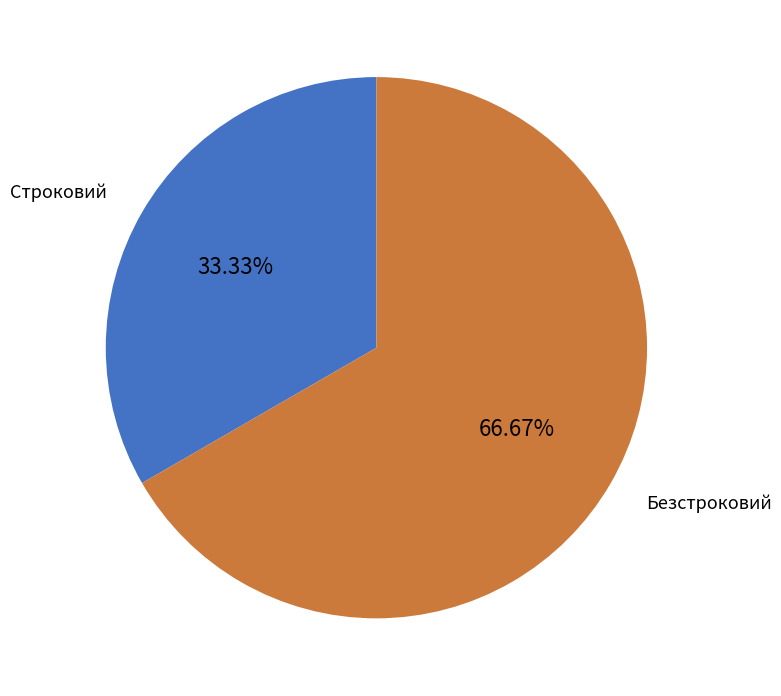

Does any single category account for the majority?

Yes